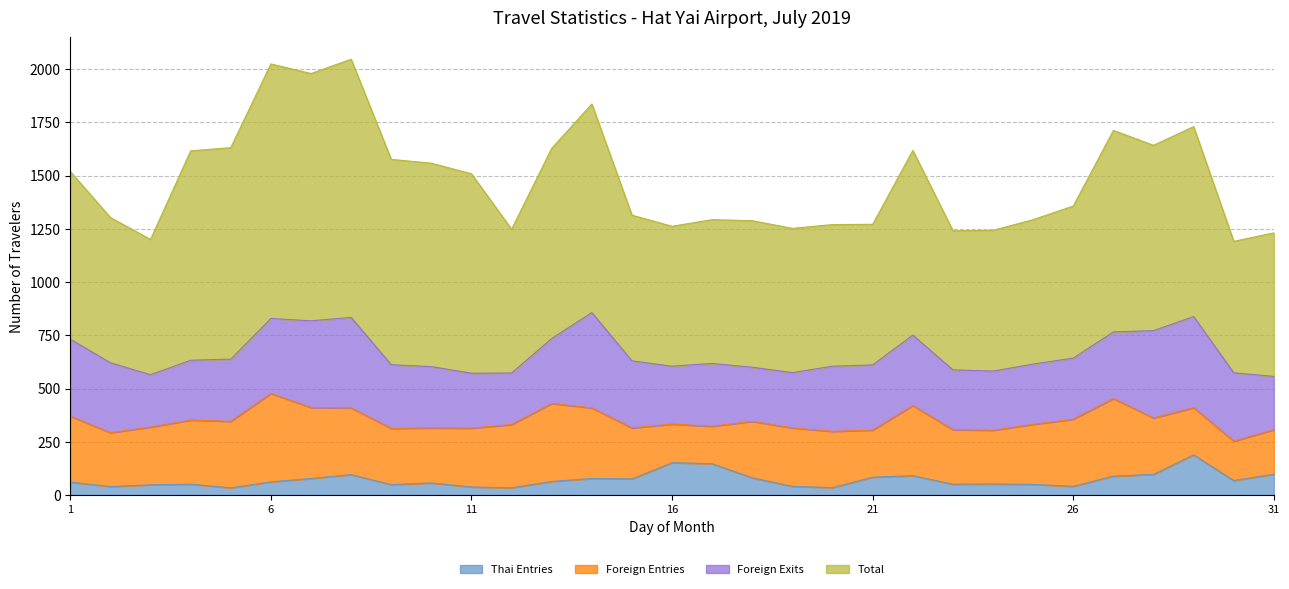

Is the value of Foreign Exits at 7 greater than the value of Total at 15?

No